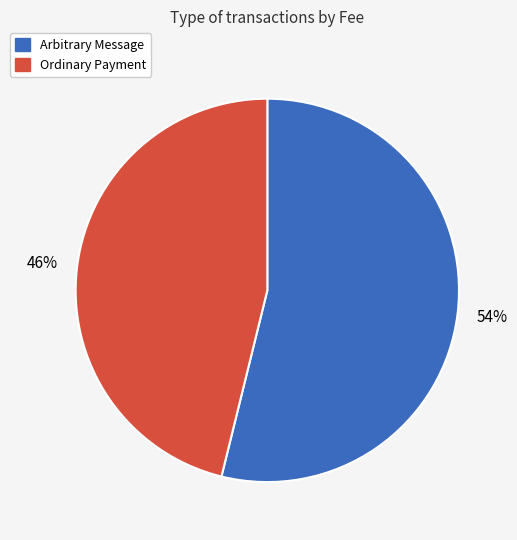

Do Ordinary Payment and Arbitrary Message together represent more than half of the pie?

Yes